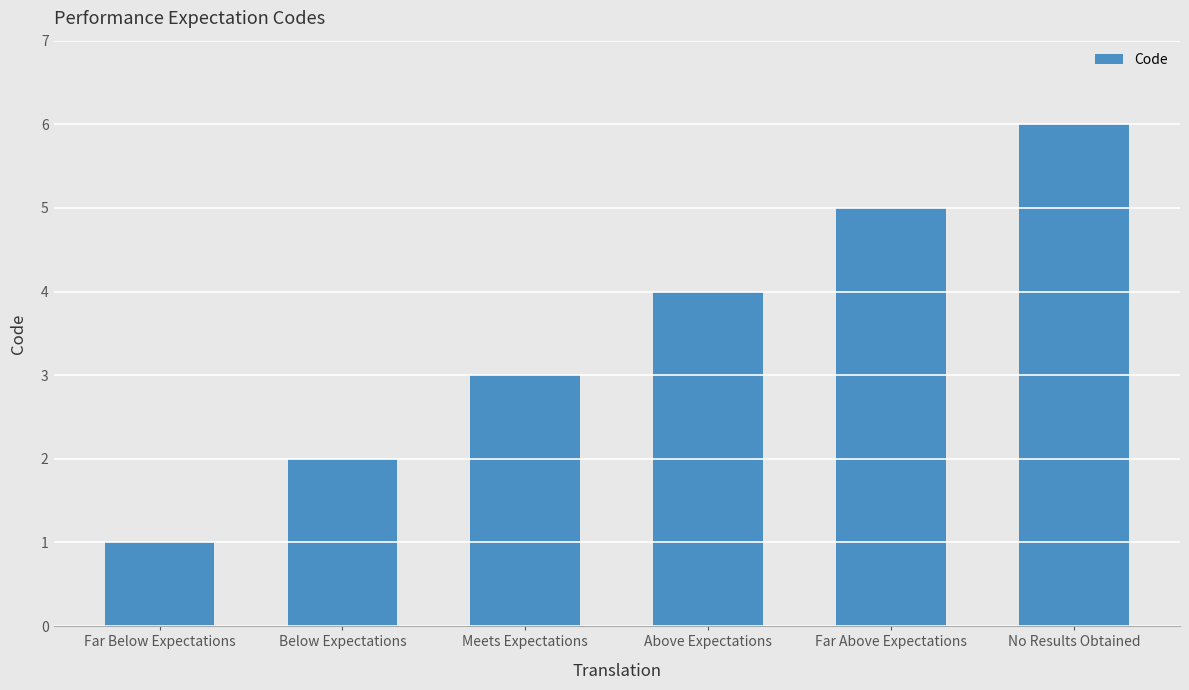

What is the difference between the values at Meets Expectations and Far Above Expectations?

2